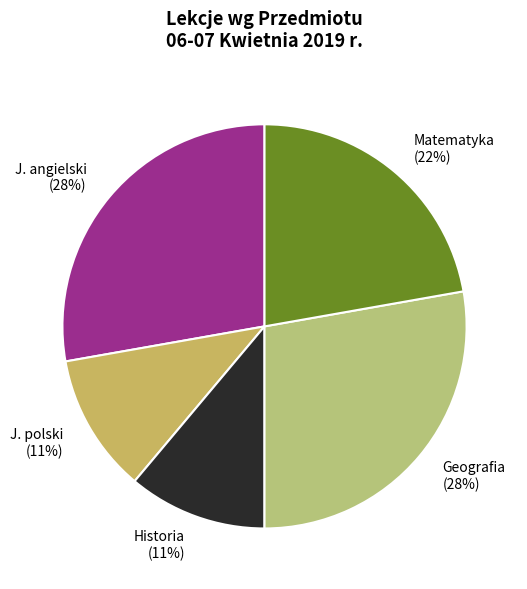

Which has a higher value, Matematyka or Historia?

Matematyka